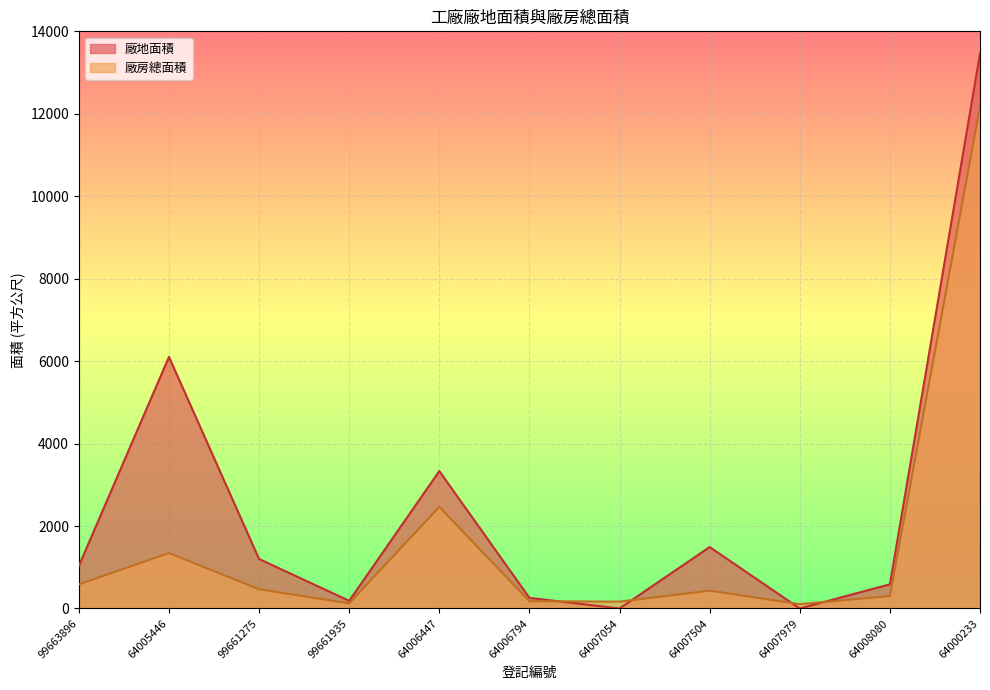

Rank the series at 64000233 from lowest to highest value.

廠房總面積, 廠地面積